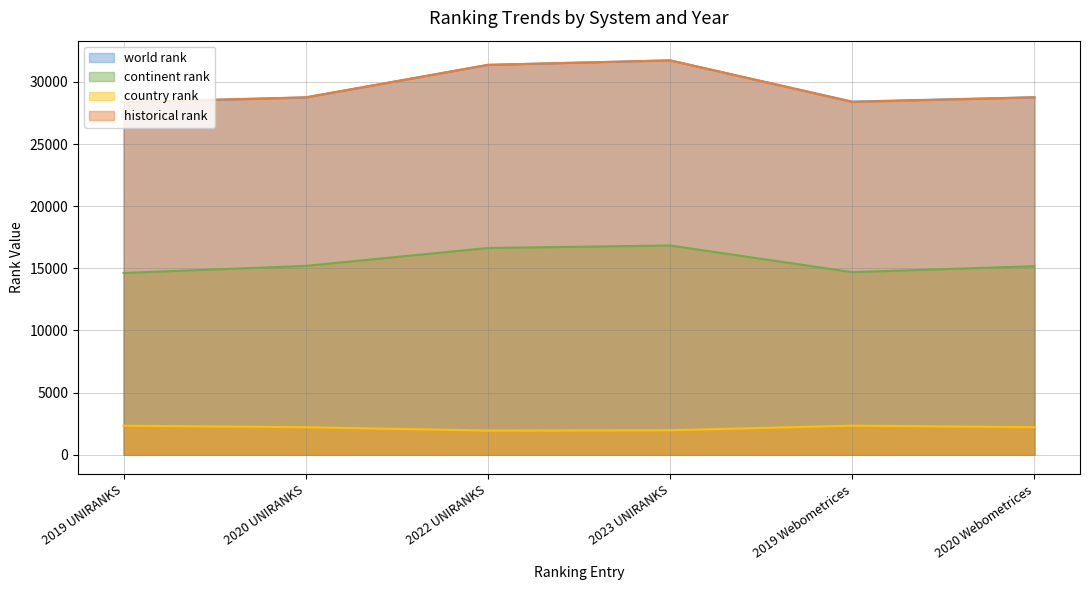

True or false: world rank and continent rank intersect in this chart.

False